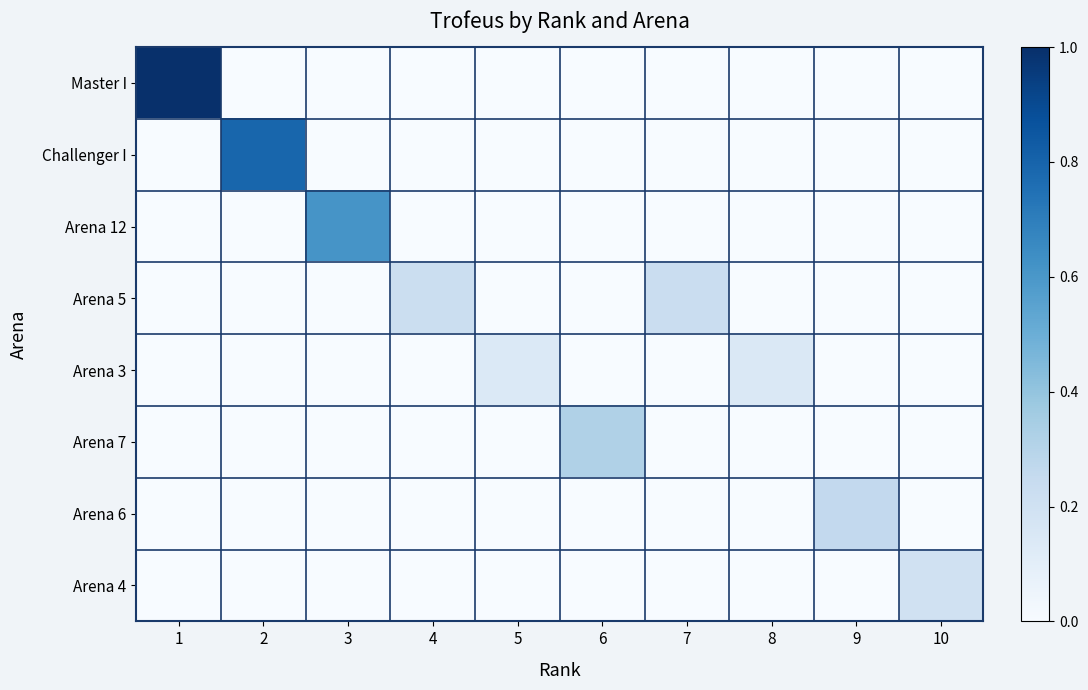

Which series has the largest total across all categories?

Master I